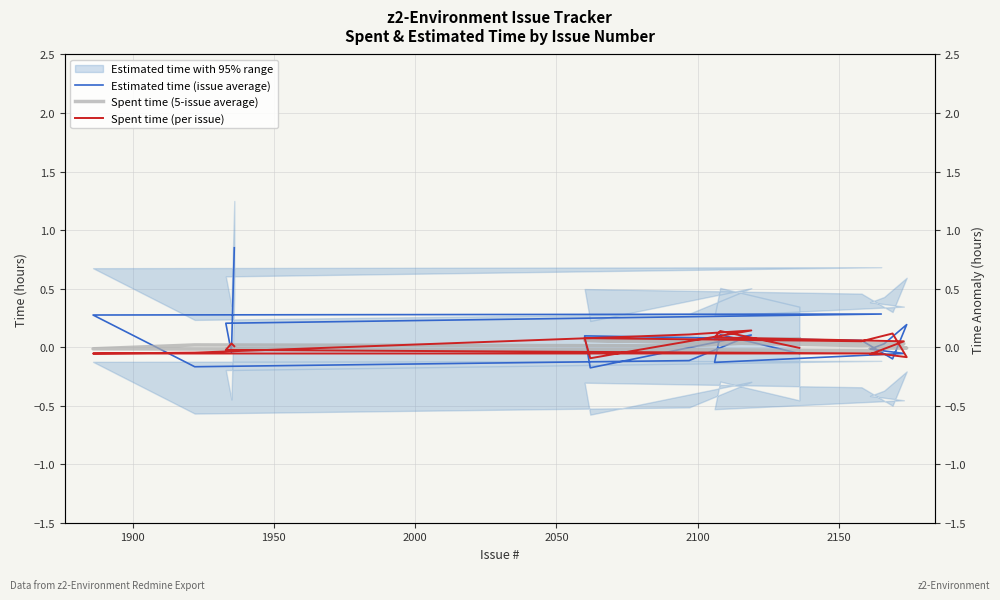

What is the maximum value shown in the chart?

0.8